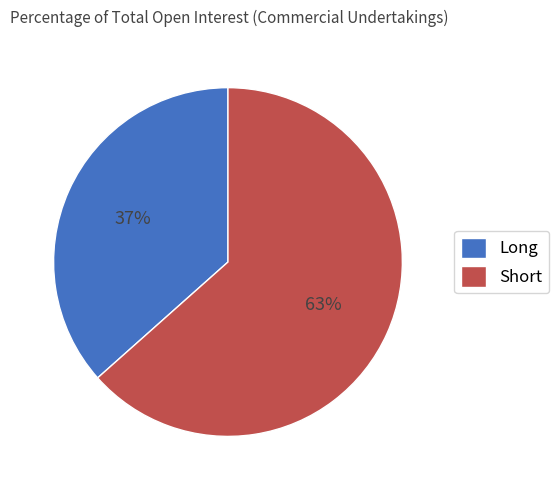

Do Short and Long together represent more than half of the pie?

Yes